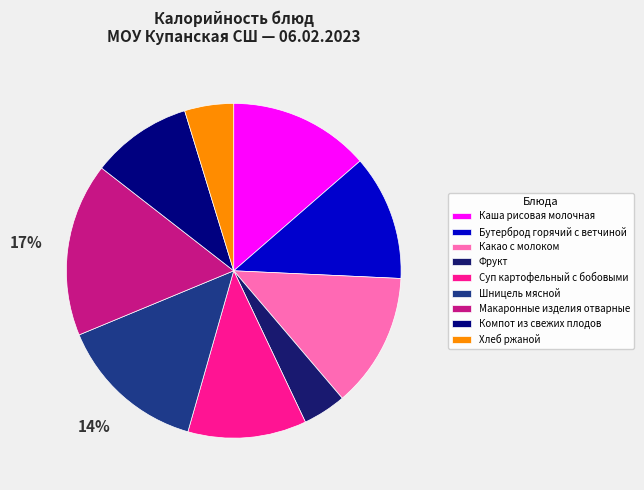

Which has a higher value, Макаронные изделия отварные or Каша рисовая молочная?

Макаронные изделия отварные